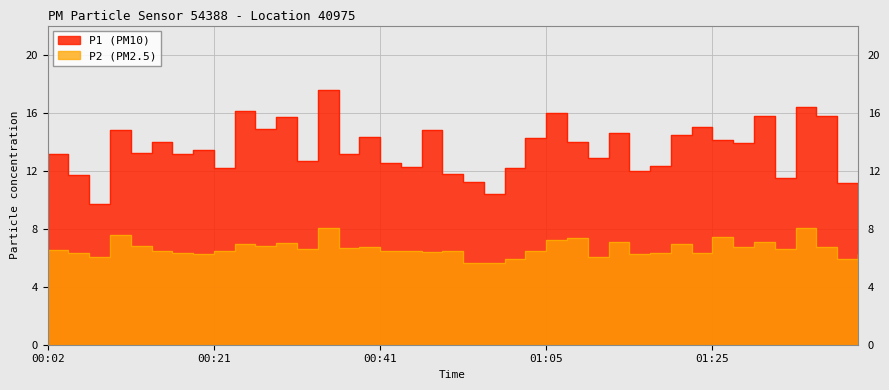

What is the lowest value of the P2 series?

5.6